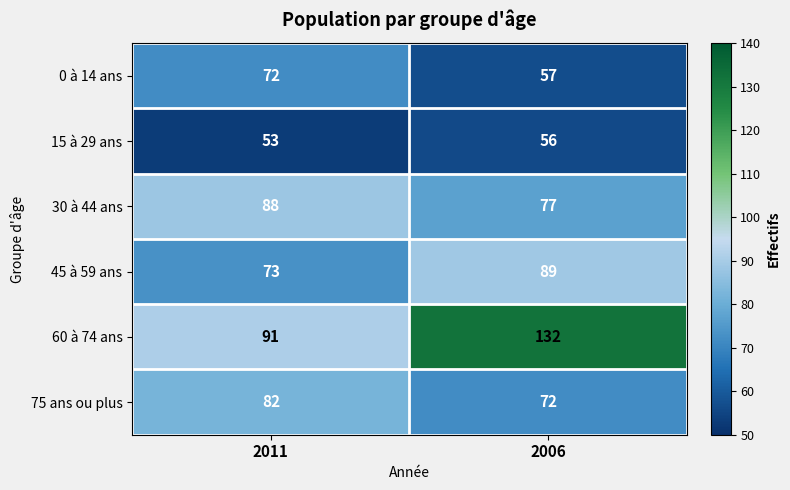

What is the spread (max minus min) of values at 2006?

76